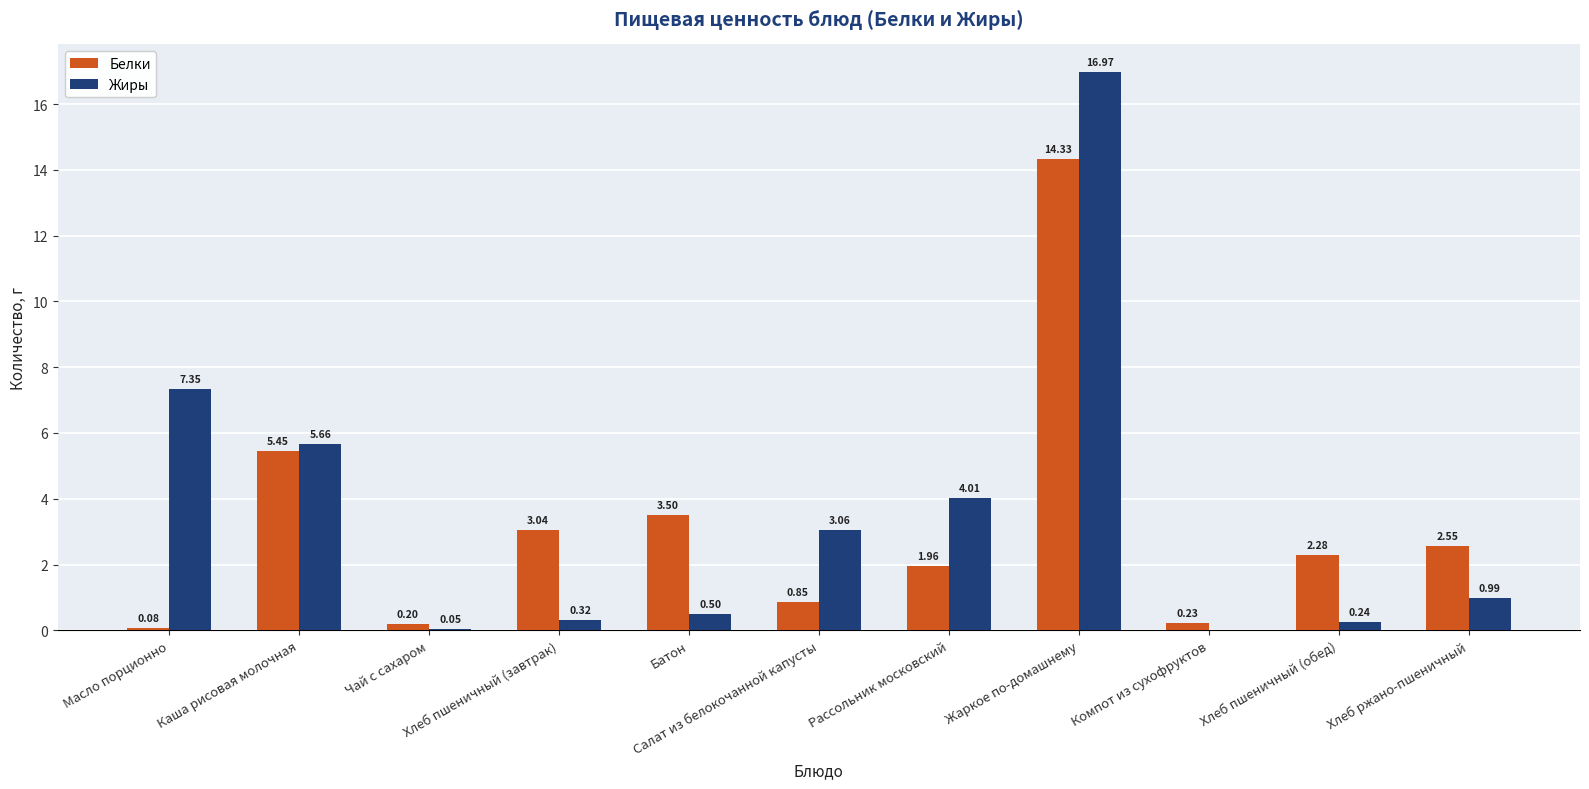

Which series has the largest total across all categories?

Жиры